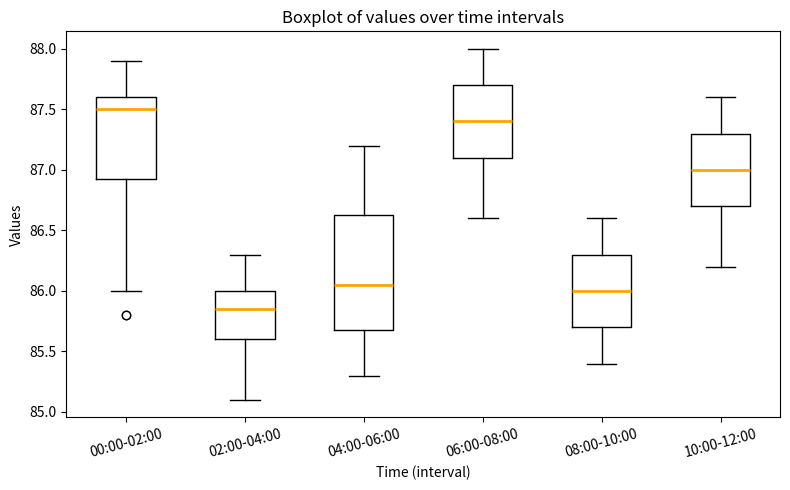

Where does the lower whisker of the box for 06:00-08:00 end on the y-axis? The values are not printed on the chart, so give them approximately, as read against the axis.

86.60